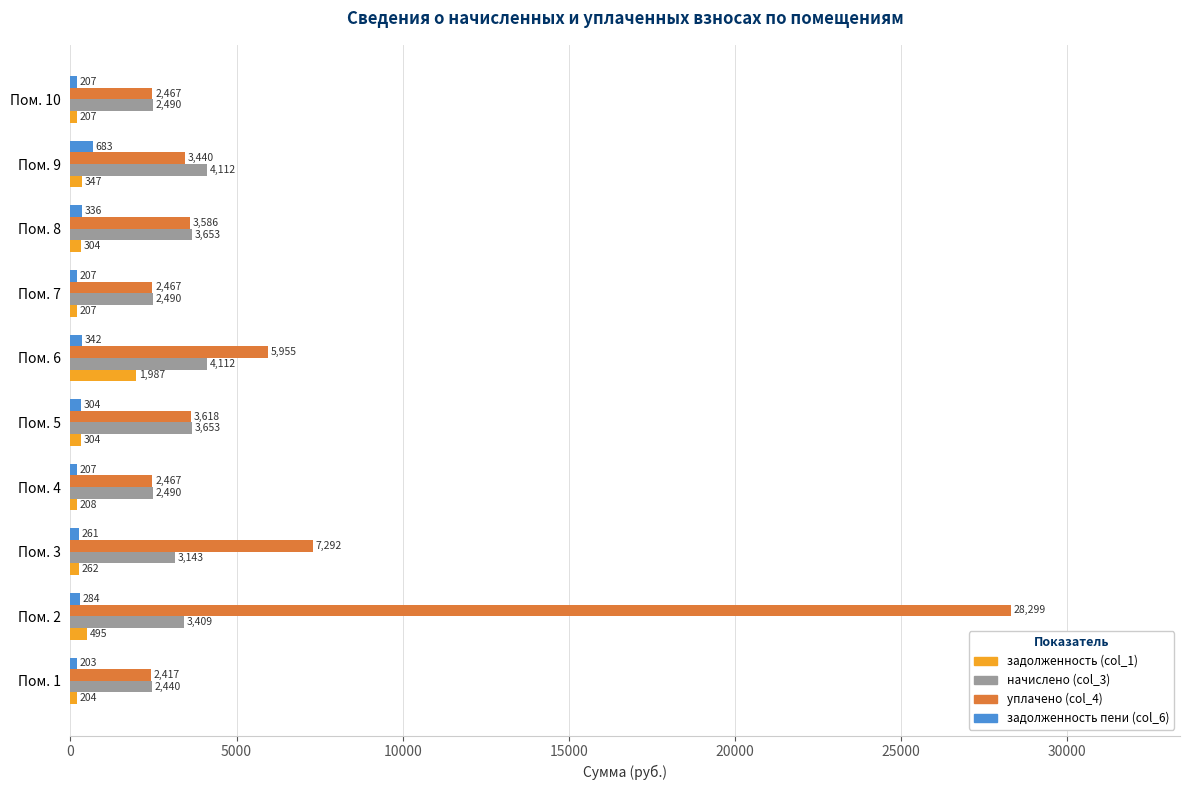

True or false: начислено (col_3) has a value of 4111.8 at Пом. 6.

True